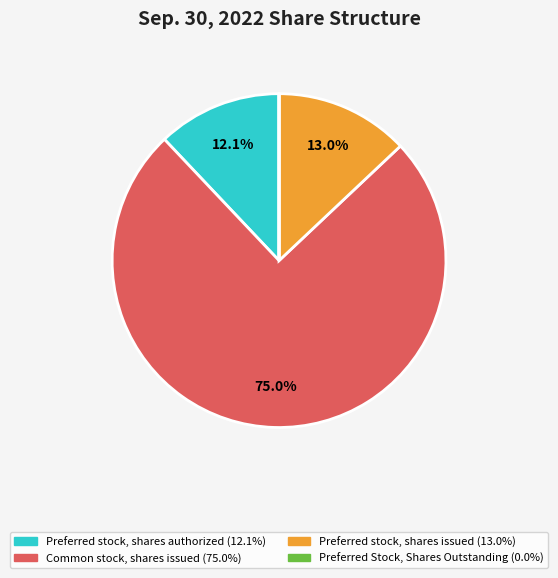

Is it true that Preferred stock, shares authorized is 12% of the pie?

True